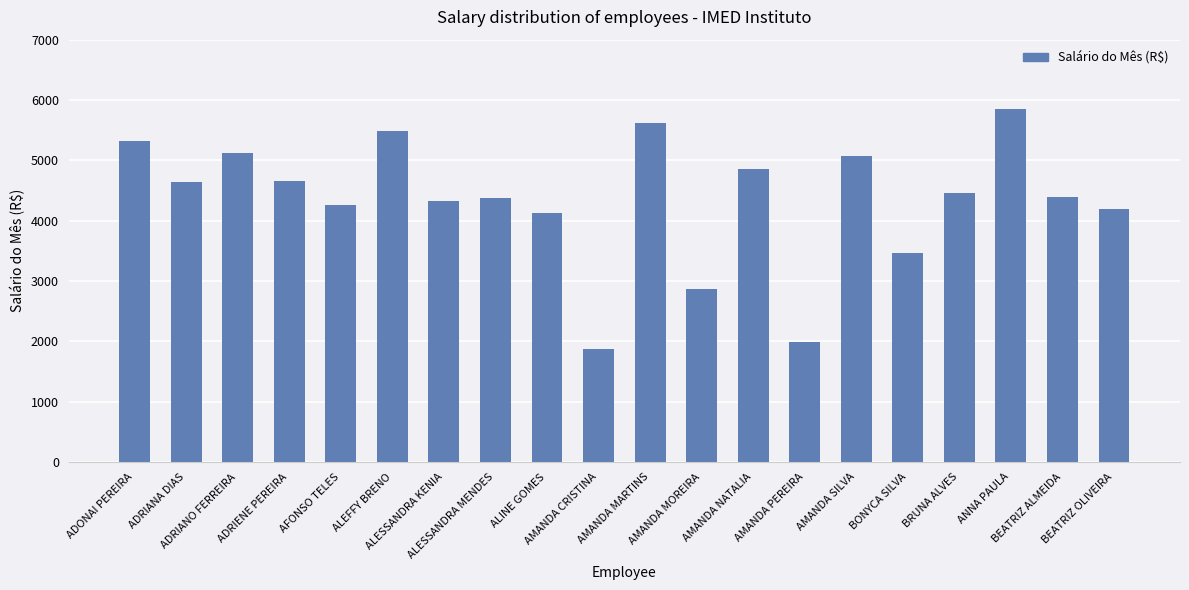

Is it true that the value at AMANDA CRISTINA is 814.7?

False